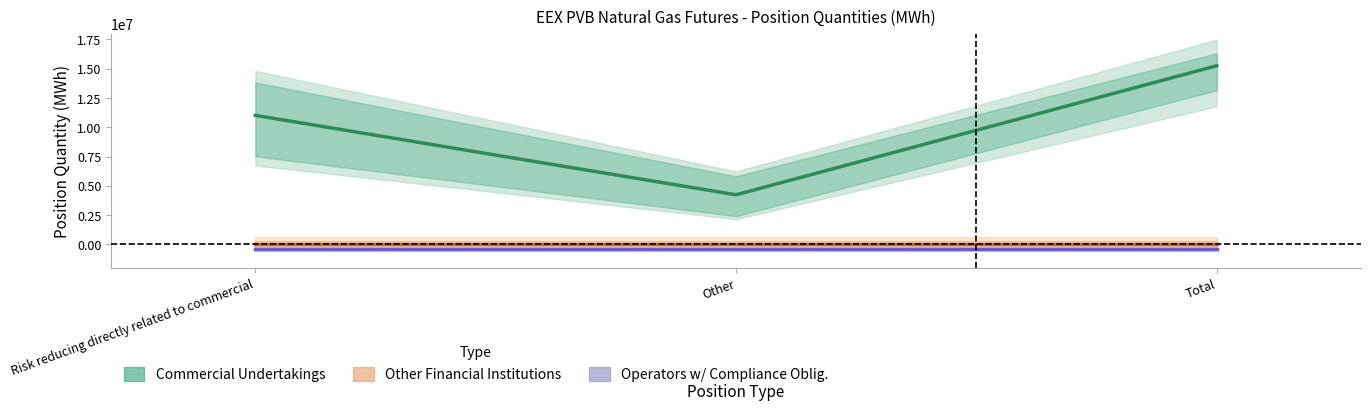

Is this an area chart (filled region under the line)?

No